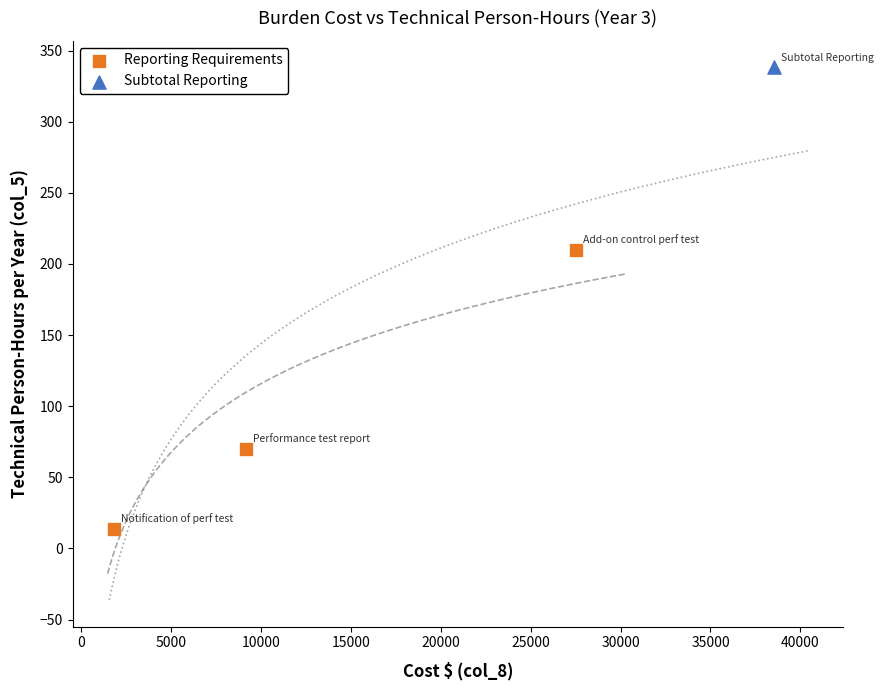

What are all the series names shown in the legend?

Reporting Requirements, Subtotal Reporting